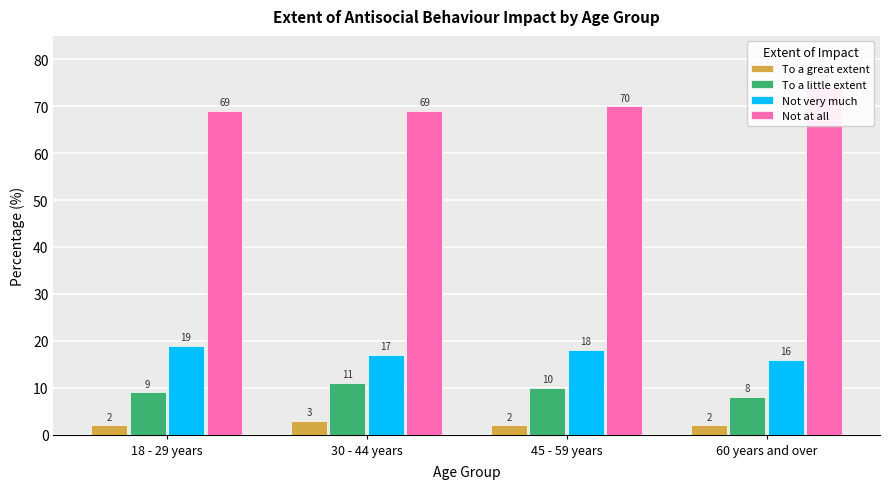

At which label is To a little extent closest to 9?

18 - 29 years